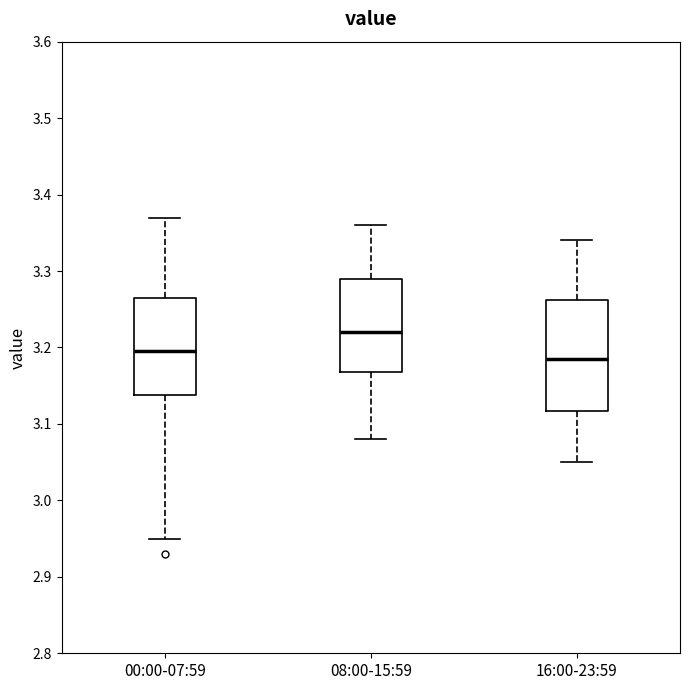

Which box is the tallest, from its lower edge to its upper edge?

16:00-23:59